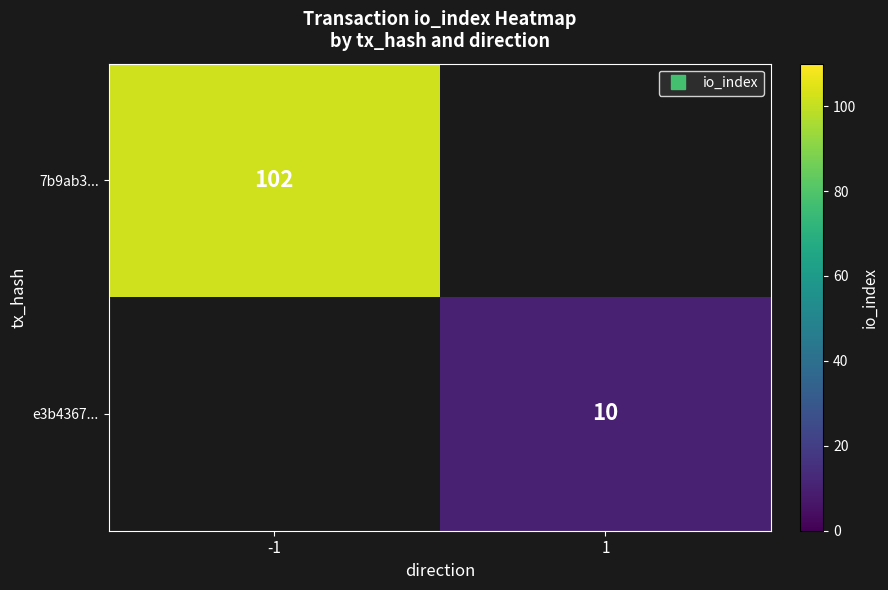

At which label is 7b9ab3... closest to 102?

-1